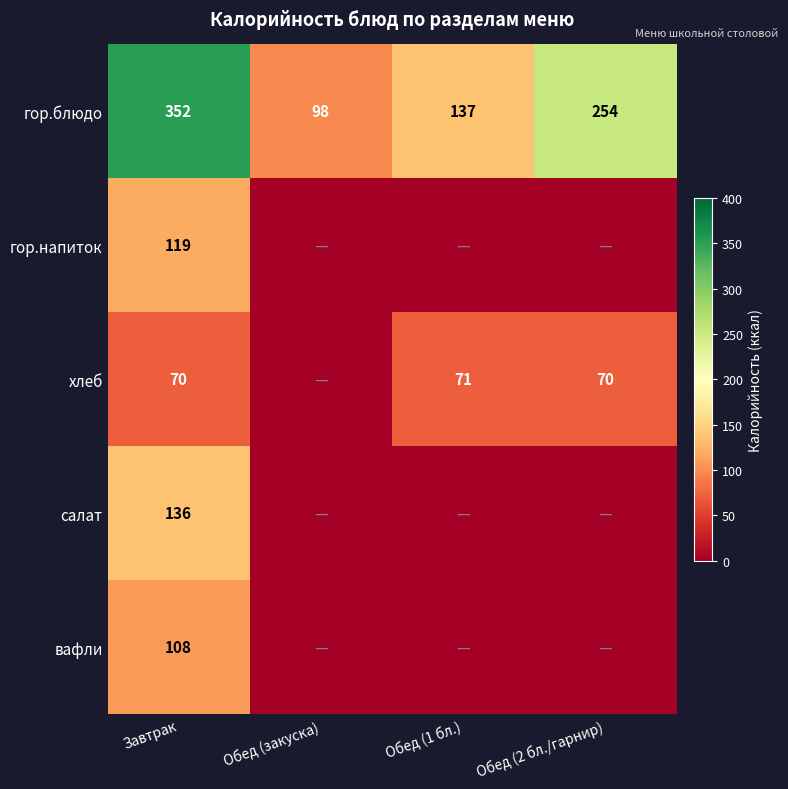

Where does the гор.блюдо series first go above 254?

Завтрак